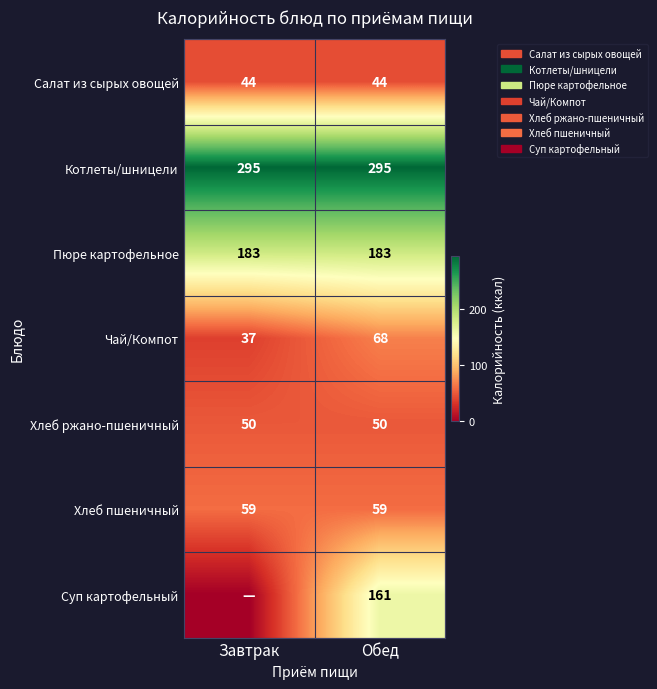

What is the difference between the highest and lowest values at Обед?

251